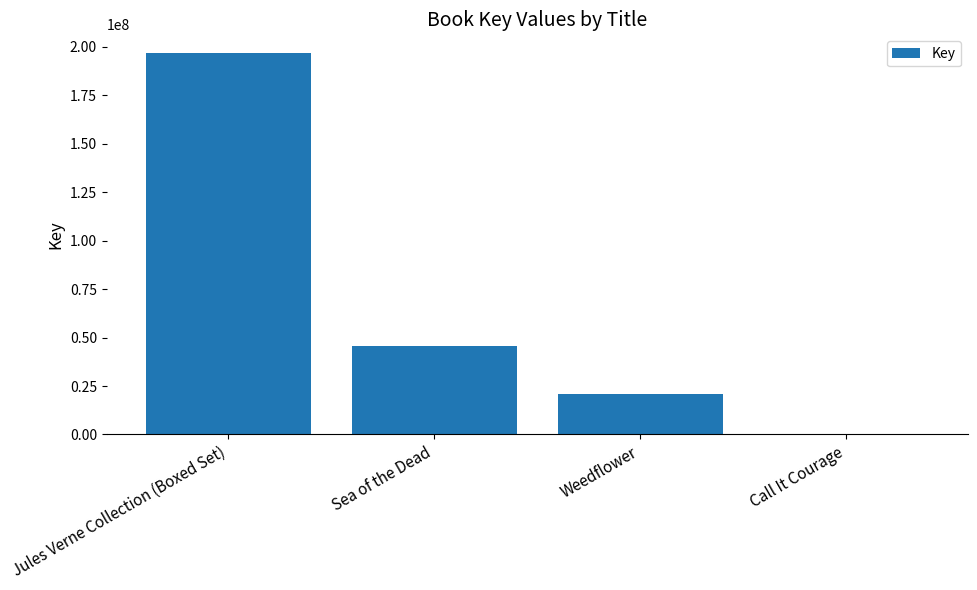

Which label corresponds to the largest value in the chart?

Jules Verne Collection (Boxed Set)